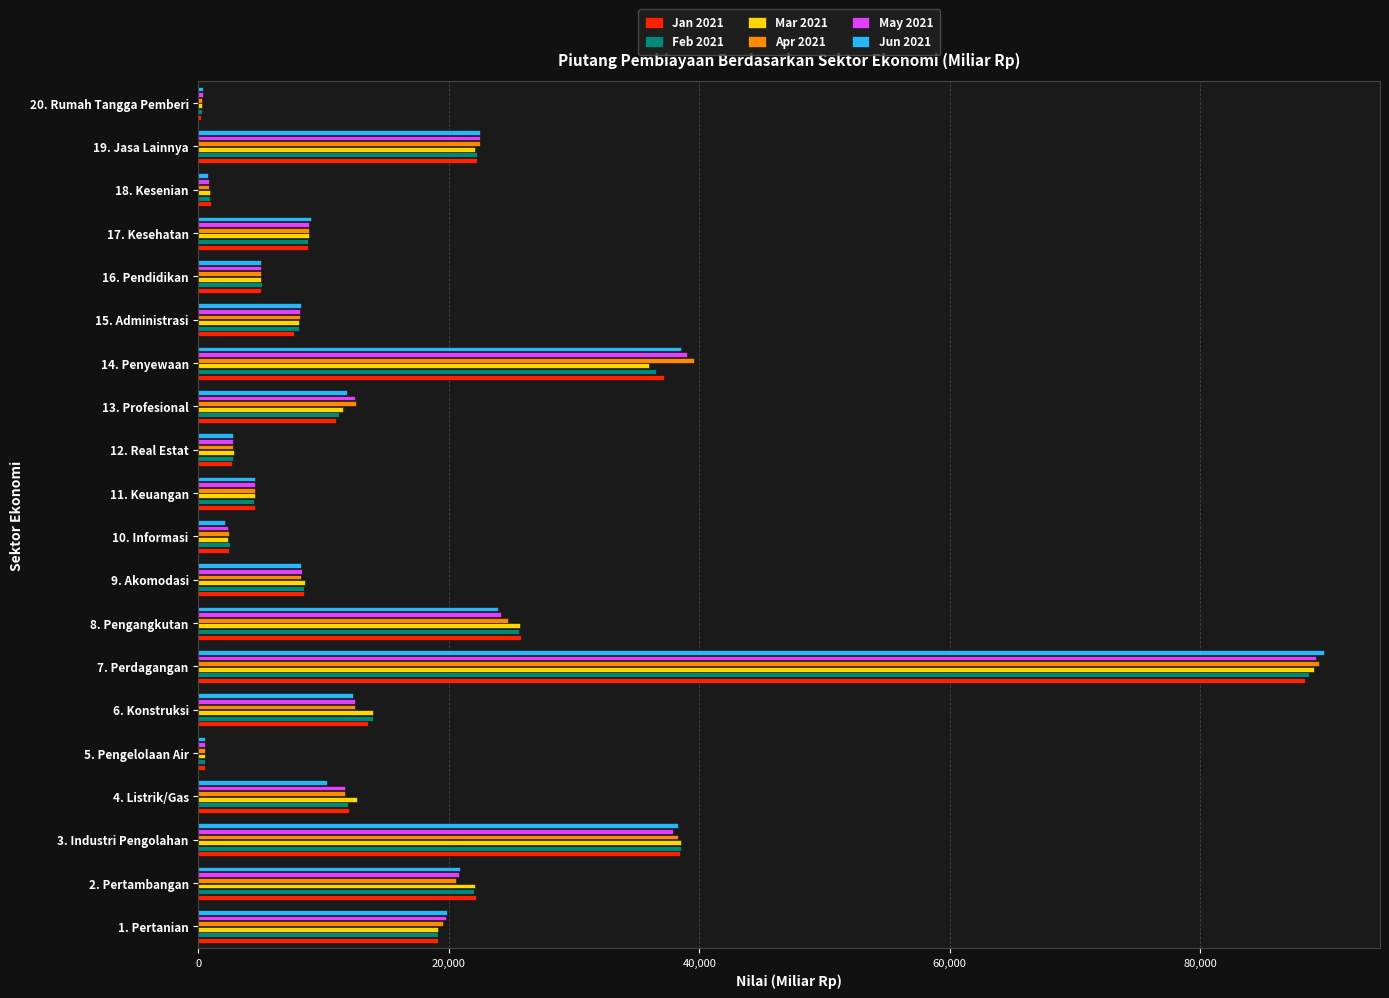

Between 2. Pertambangan and 10. Informasi, which series saw the biggest shift?

Jan 2021